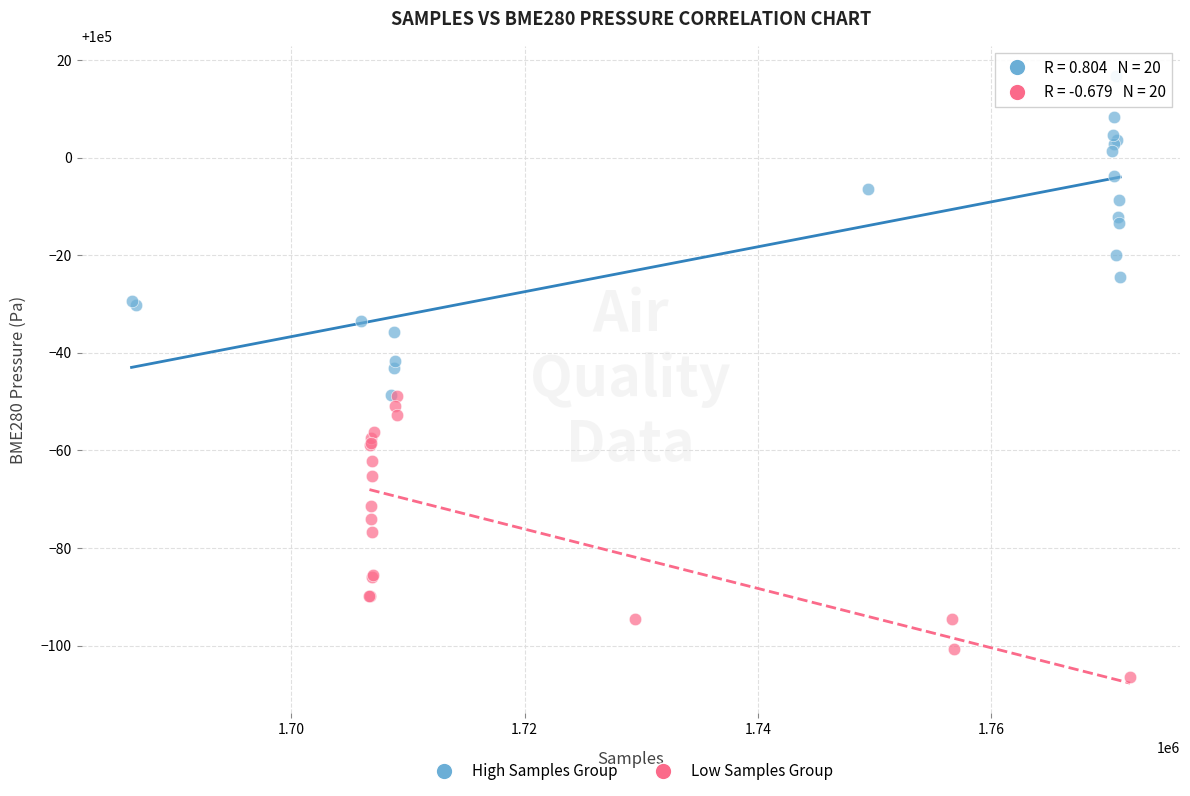

Which series contains the lowest Y value?

Low Samples Group